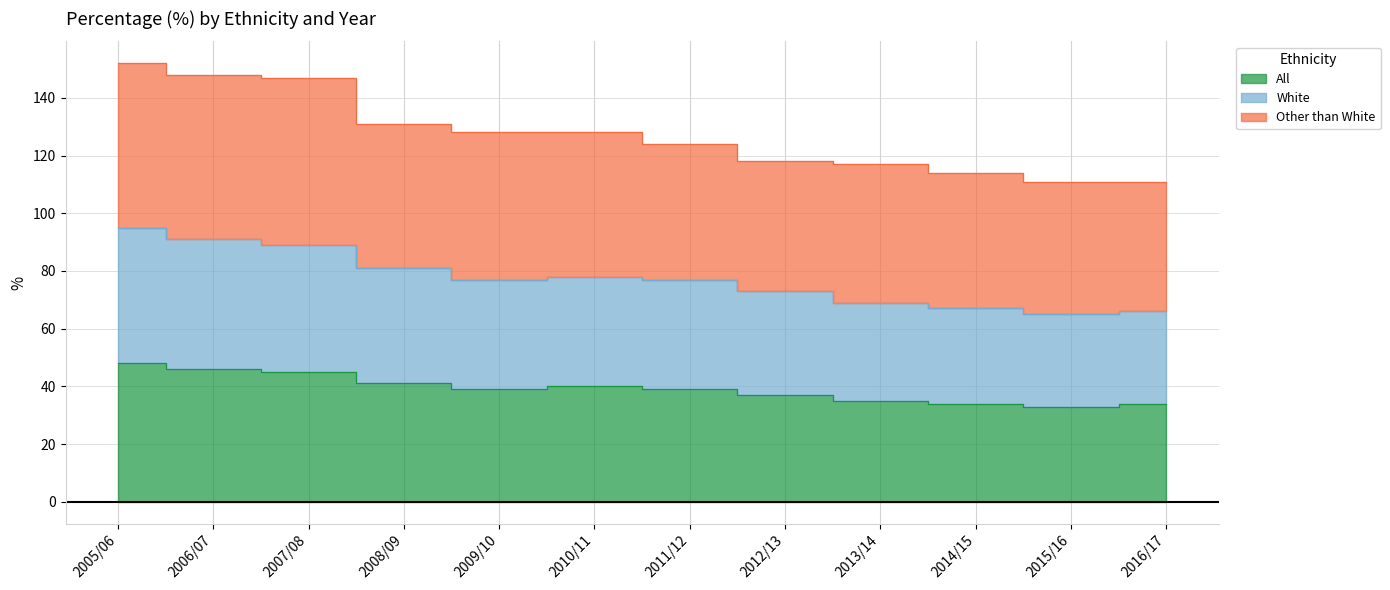

How many data points in White are above 77?

5